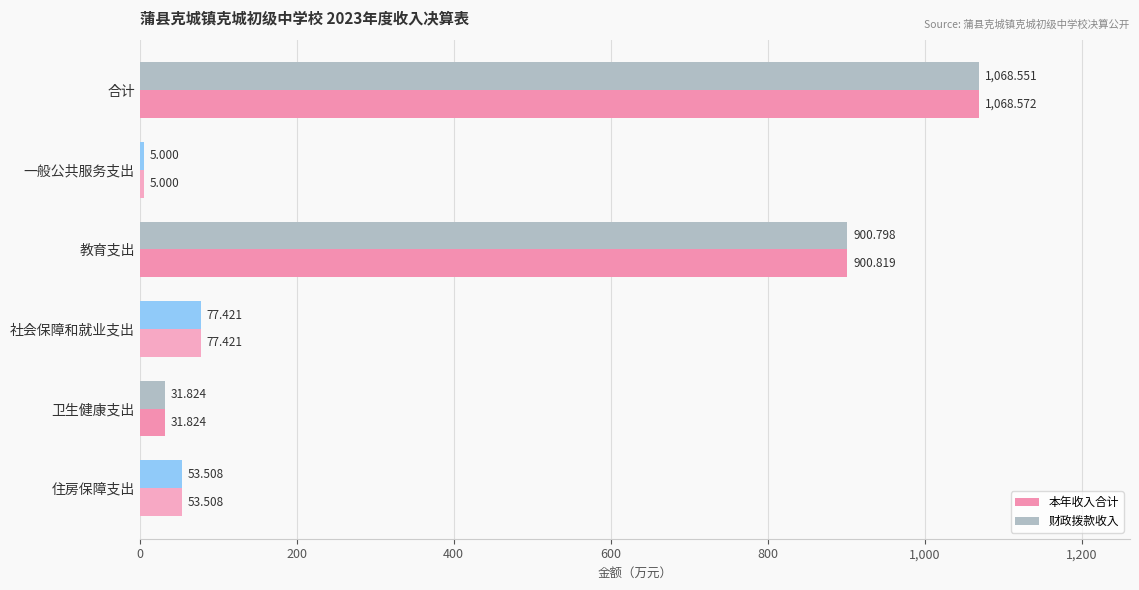

Where is 本年收入合计 nearest to the value 536?

教育支出